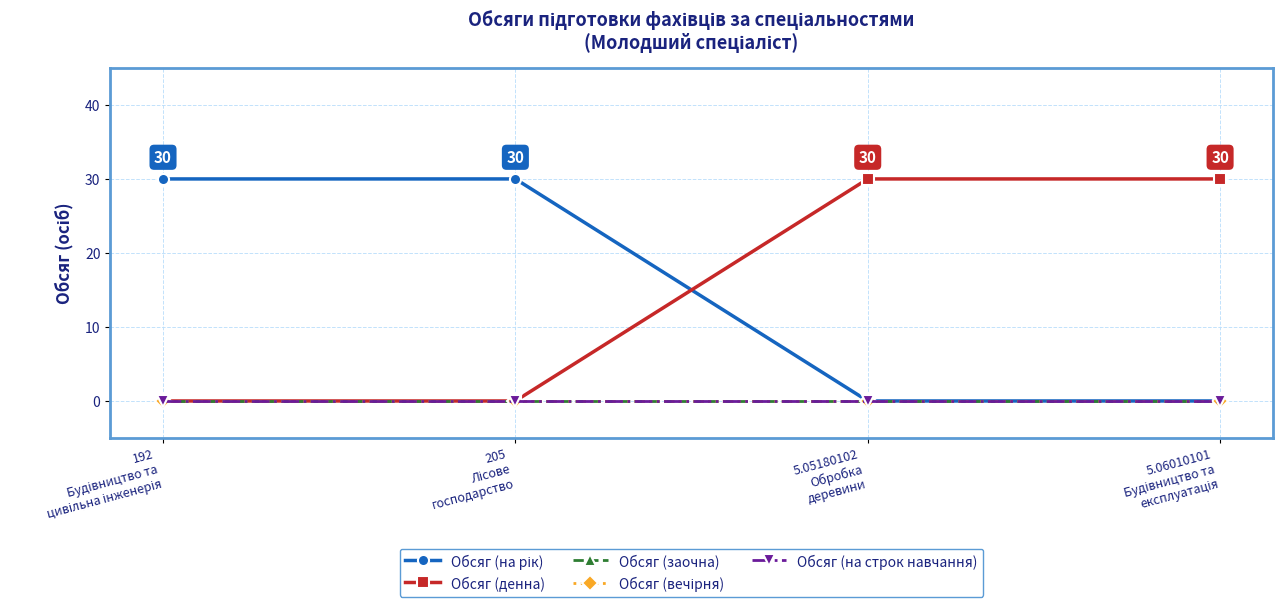

What is the sum of the Обсяг (денна) values at 205
Лісове
господарство and 5.05180102
Обробка
деревини?

30